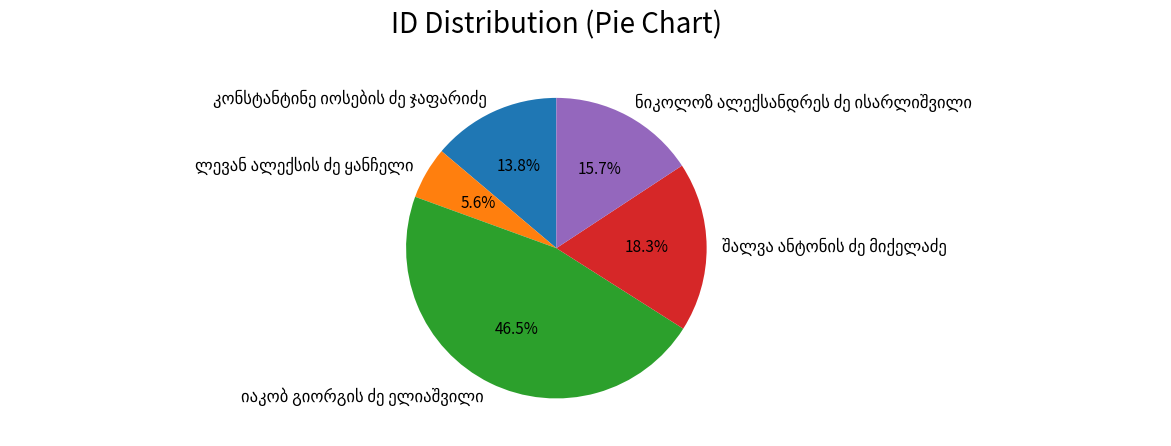

Is there a majority slice in this chart?

No